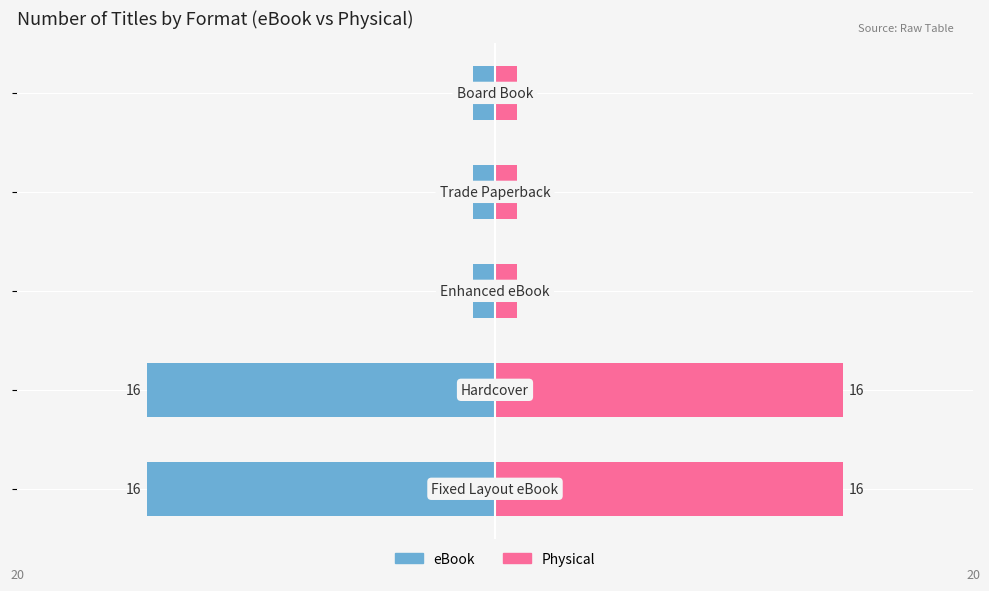

What is the difference between the second highest and second lowest values in the Physical series?

15